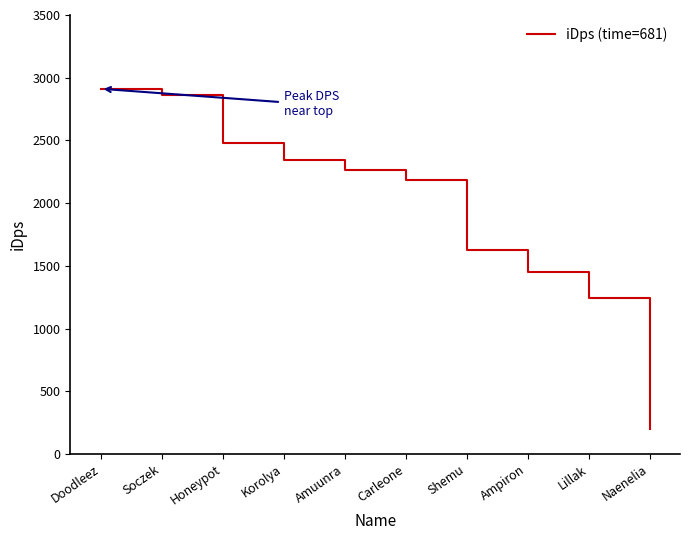

List the labels in order of value, largest first.

Doodleez, Soczek, Honeypot, Korolya, Amuunra, Carleone, Shemu, Ampiron, Lillak, Naenelia